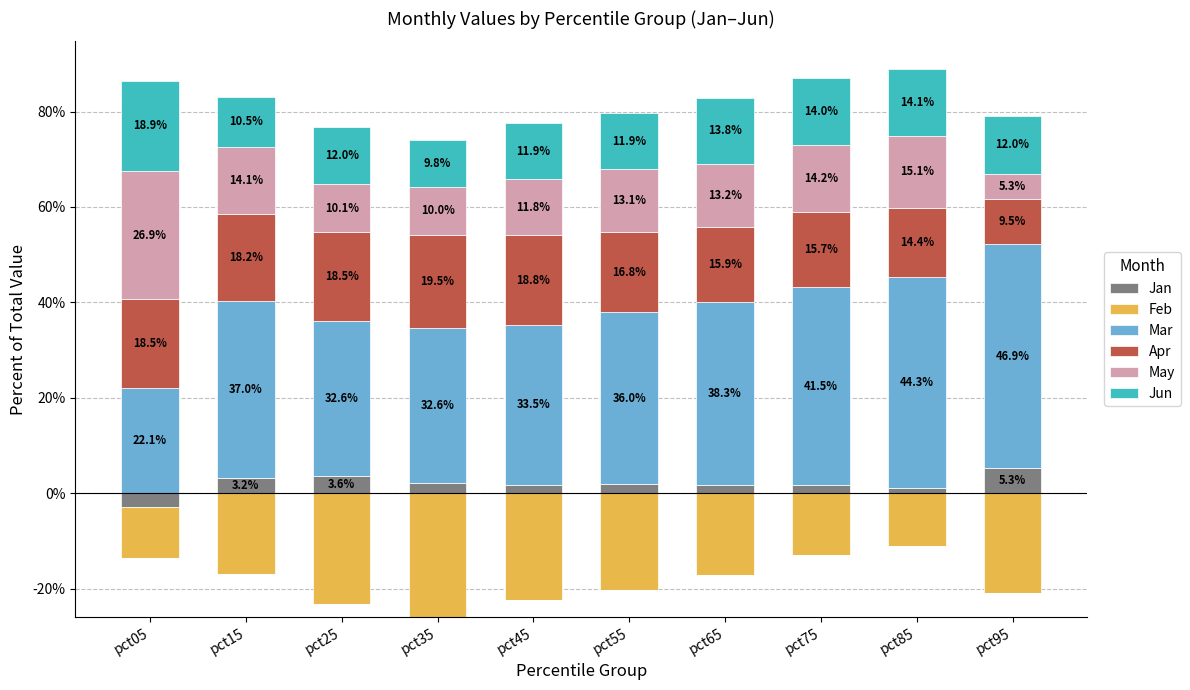

Which series has the largest range (max minus min)?

Mar